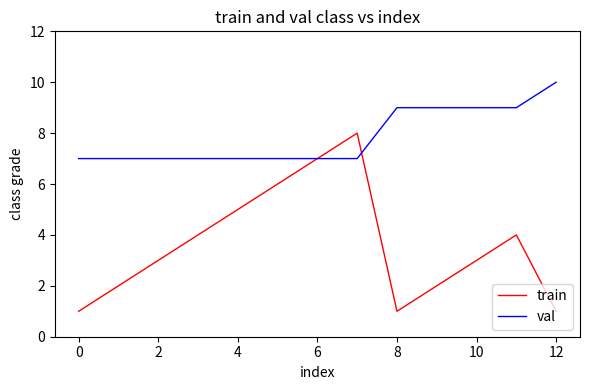

What is the lowest value of the val series?

7